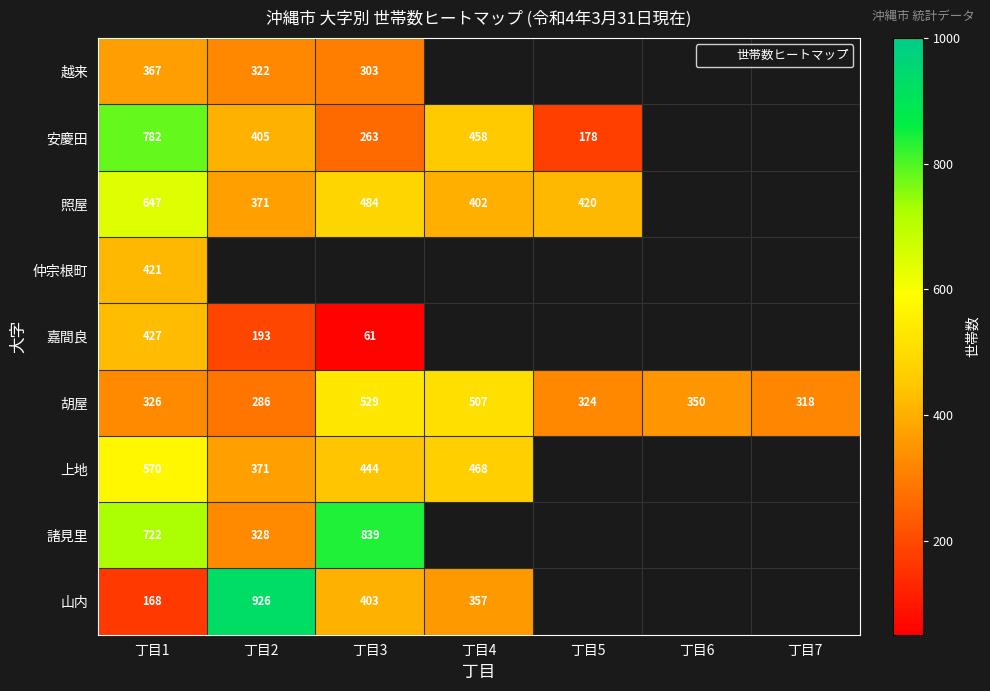

At how many categories does at least one series exceed 595?

3